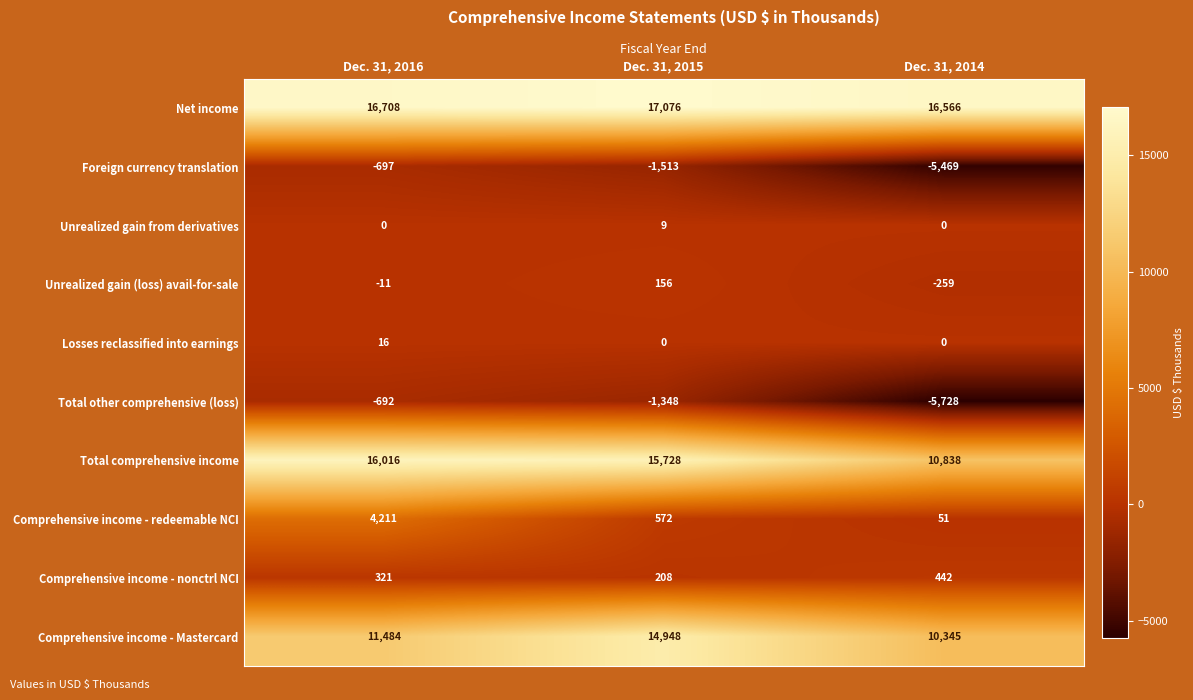

Which category has the highest value across all series?

Dec. 31, 2015